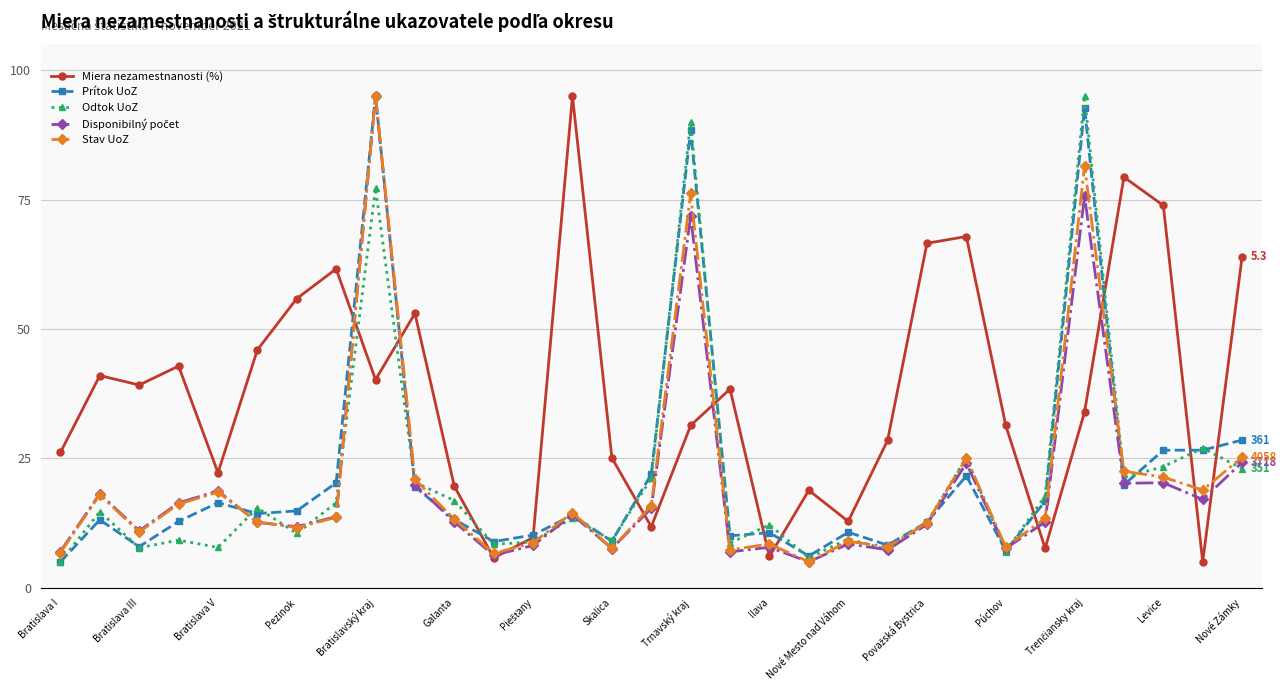

What is the highest value of the Stav UoZ series?

95.0